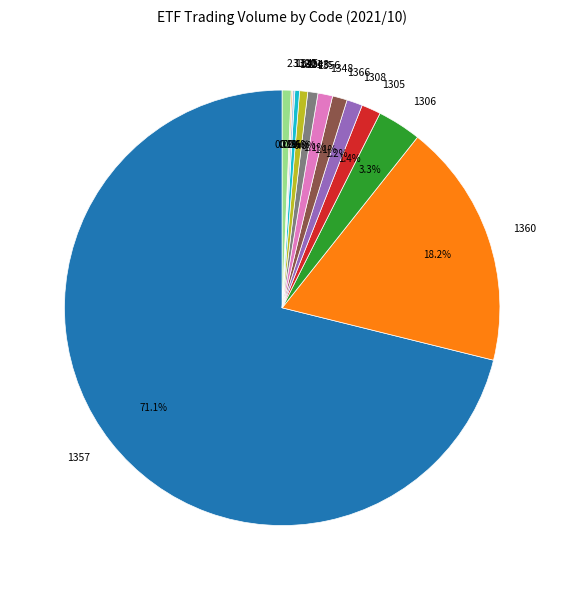

Which category has the biggest portion of the pie?

1357